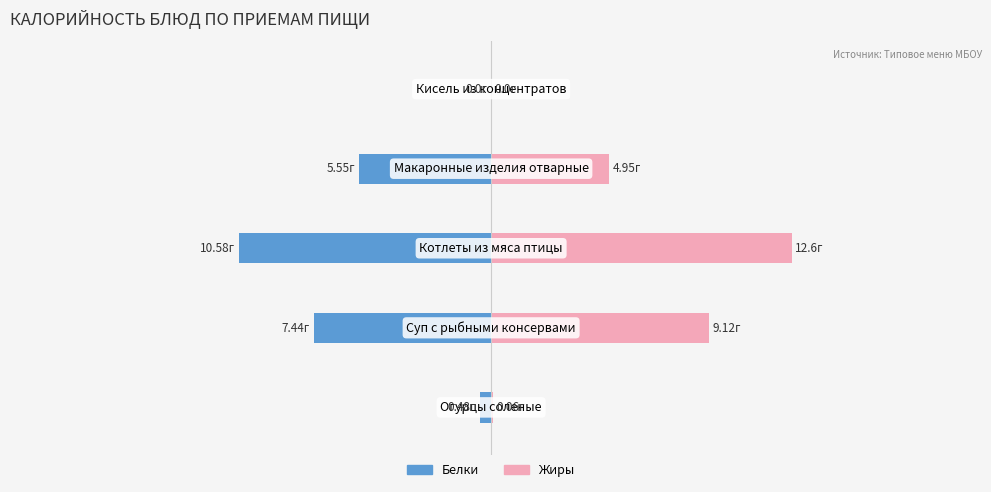

What is the difference between the Белки values at 0 and 1?

7.0